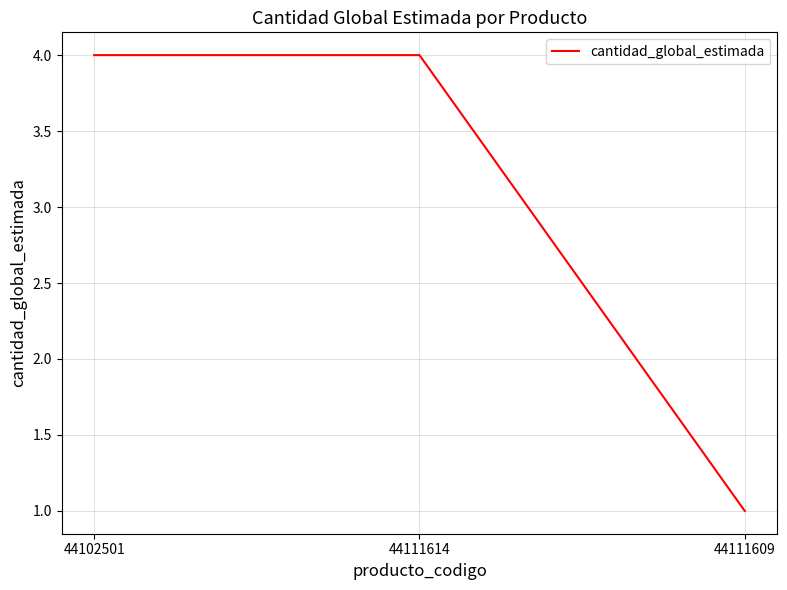

Which label corresponds to the smallest value in the chart?

44111609